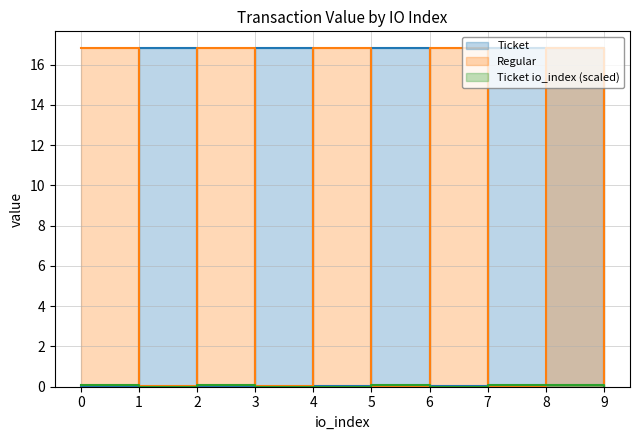

Which series has the widest spread of values?

Ticket